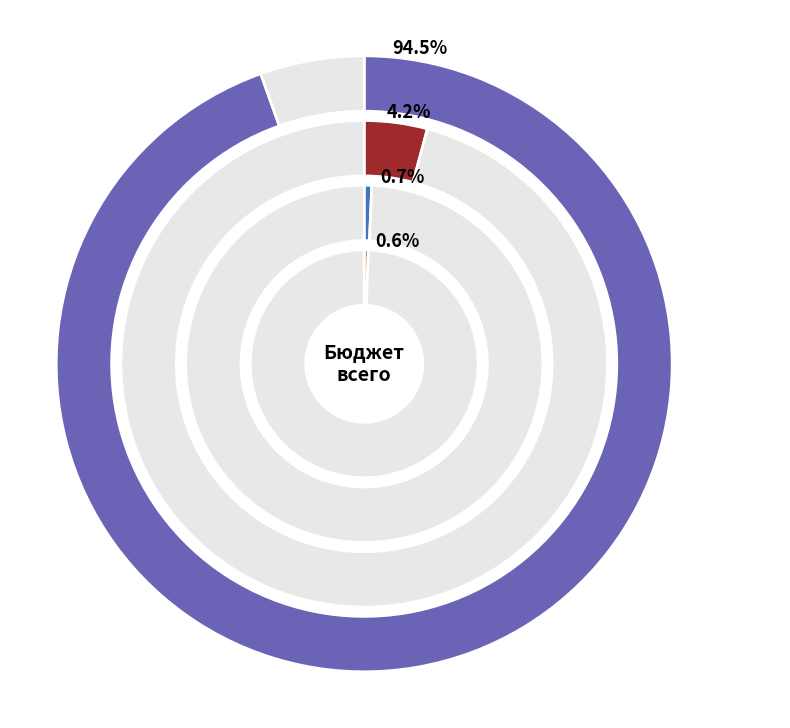

Is the sum of Функционирование высшего должностного and Функционирование законодательных greater than half?

No